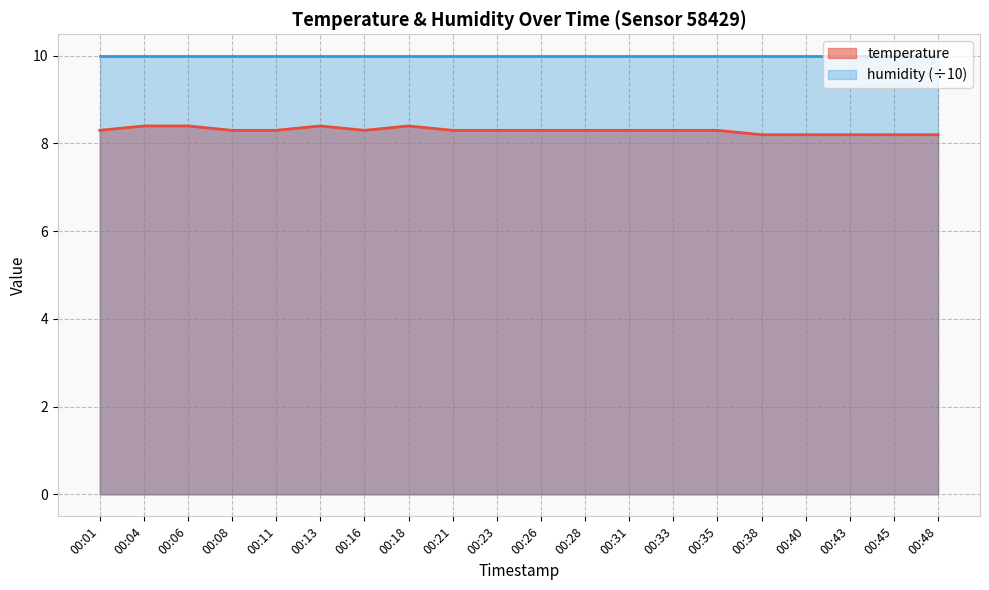

True or false: there are more than 2 points higher than both neighbors.

False